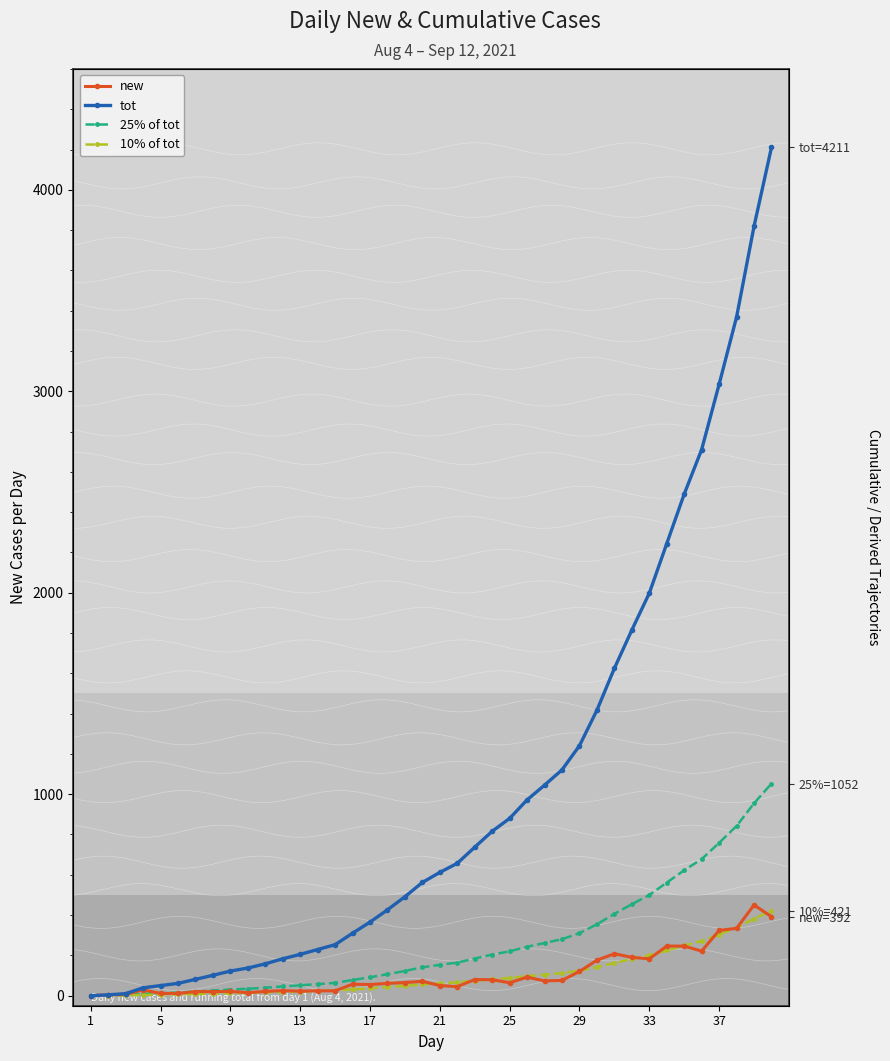

True or false: tot has more than 1 interior local peaks.

False